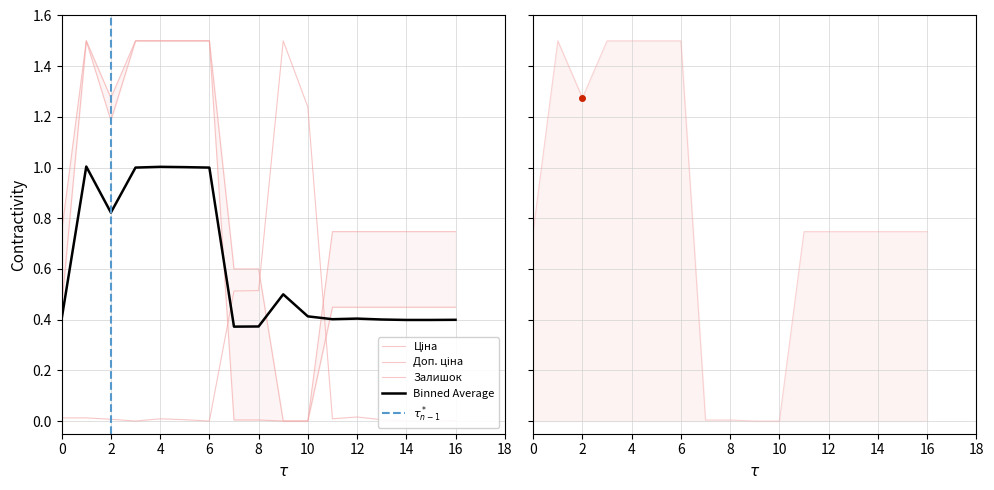

The value of Binned Average at 14 is 0.1. True or false?

False